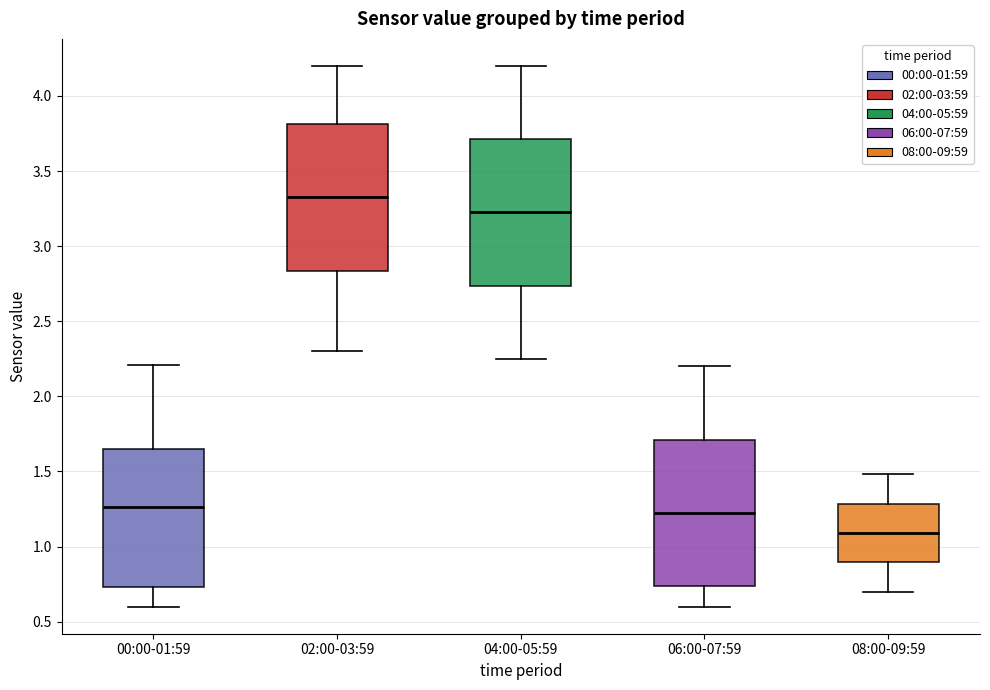

Reading left to right, transcribe this box plot: for each box, give where its median line is, the range the box spans, and where its two whiskers end, as read against the y-axis. The values are not printed on the chart, so give them approximately, as read against the axis.

00:00-01:59: median 1.25, box 0.75 to 1.65, whiskers 0.60 to 2.20
02:00-03:59: median 3.35, box 2.85 to 3.80, whiskers 2.30 to 4.20
04:00-05:59: median 3.25, box 2.75 to 3.70, whiskers 2.25 to 4.20
06:00-07:59: median 1.25, box 0.75 to 1.70, whiskers 0.60 to 2.20
08:00-09:59: median 1.10, box 0.90 to 1.30, whiskers 0.70 to 1.50